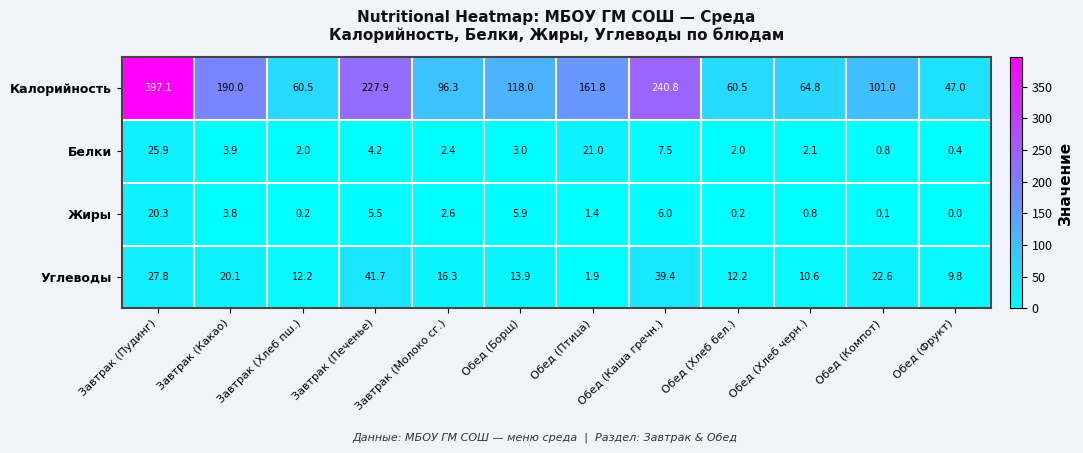

Which series has the largest total across all categories?

Калорийность